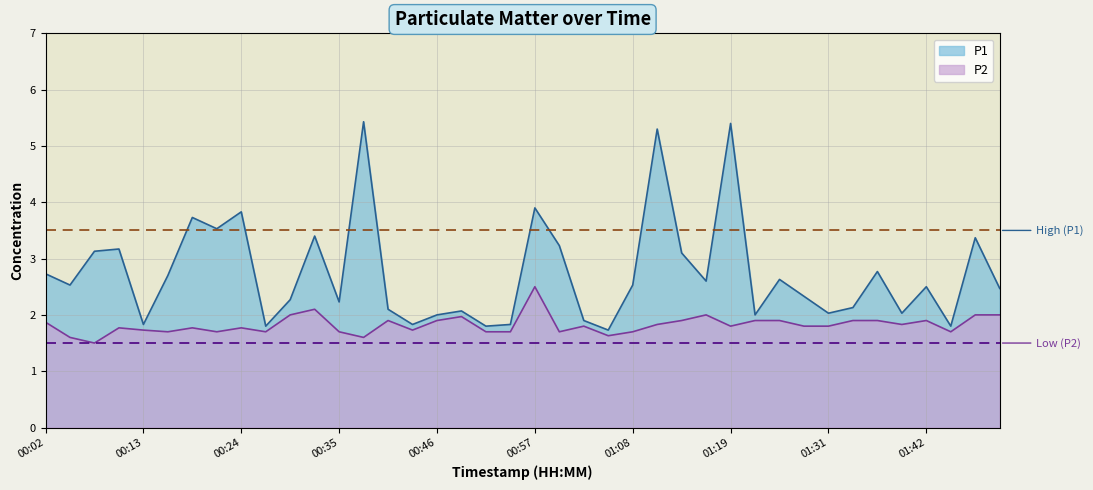

Reading right to left, list all the values displayed in this chart.

P1: 01:50=2.5	01:47=3.4	01:44=1.8	01:42=2.5	01:39=2.0	01:36=2.8	01:33=2.1	01:31=2.0	01:28=2.3	01:25=2.6	01:22=2.0	01:19=5.4	01:17=2.6	01:14=3.1	01:11=5.3	01:08=2.5	01:06=1.7	01:03=1.9	01:00=3.2	00:57=3.9	00:55=1.8	00:52=1.8	00:49=2.1	00:46=2.0	00:43=1.8	00:41=2.1	00:38=5.4	00:35=2.2	00:32=3.4	00:30=2.3	00:27=1.8	00:24=3.8	00:21=3.5	00:19=3.7	00:16=2.7	00:13=1.8	00:10=3.2	00:07=3.1	00:05=2.5	00:02=2.7
P2: 01:50=2.0	01:47=2.0	01:44=1.7	01:42=1.9	01:39=1.8	01:36=1.9	01:33=1.9	01:31=1.8	01:28=1.8	01:25=1.9	01:22=1.9	01:19=1.8	01:17=2.0	01:14=1.9	01:11=1.8	01:08=1.7	01:06=1.6	01:03=1.8	01:00=1.7	00:57=2.5	00:55=1.7	00:52=1.7	00:49=2.0	00:46=1.9	00:43=1.7	00:41=1.9	00:38=1.6	00:35=1.7	00:32=2.1	00:30=2.0	00:27=1.7	00:24=1.8	00:21=1.7	00:19=1.8	00:16=1.7	00:13=1.7	00:10=1.8	00:07=1.5	00:05=1.6	00:02=1.9